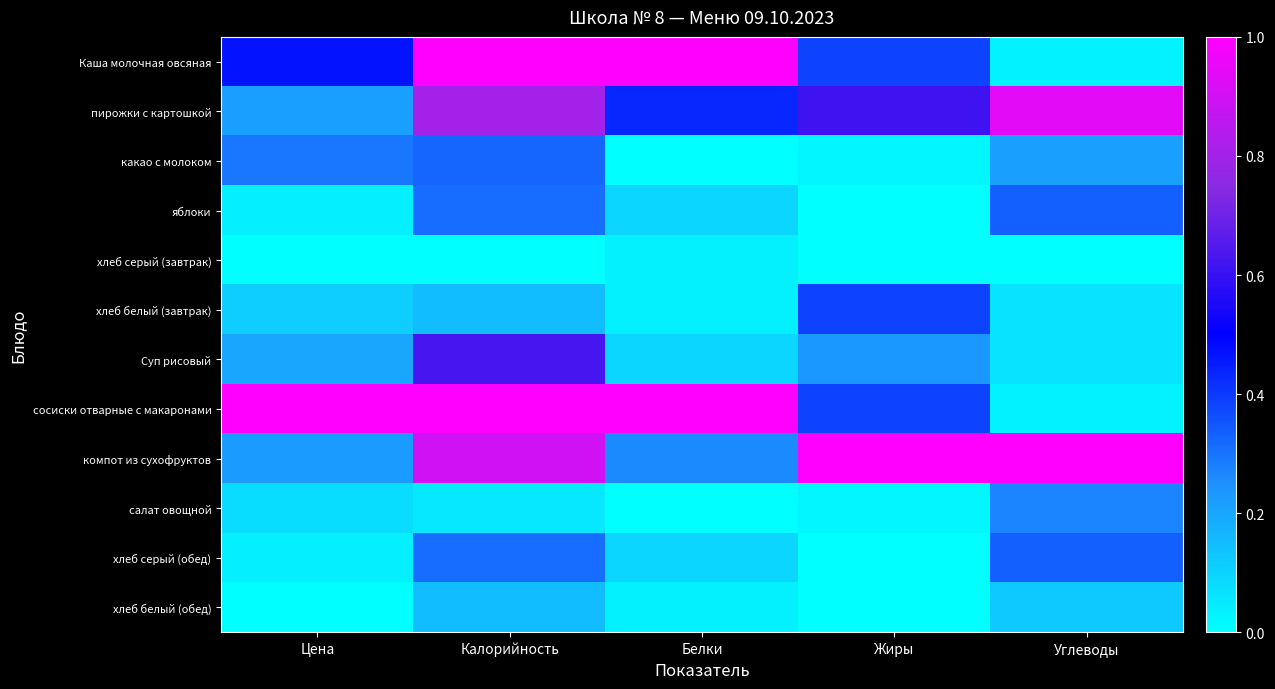

What is the difference between the highest and lowest values at Углеводы?

1.0